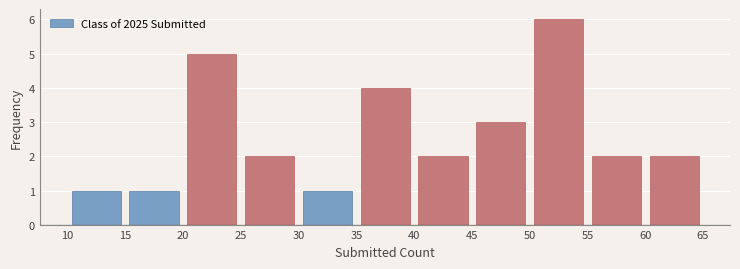

Over which range of the x-axis is the bar tallest?

50 to 55